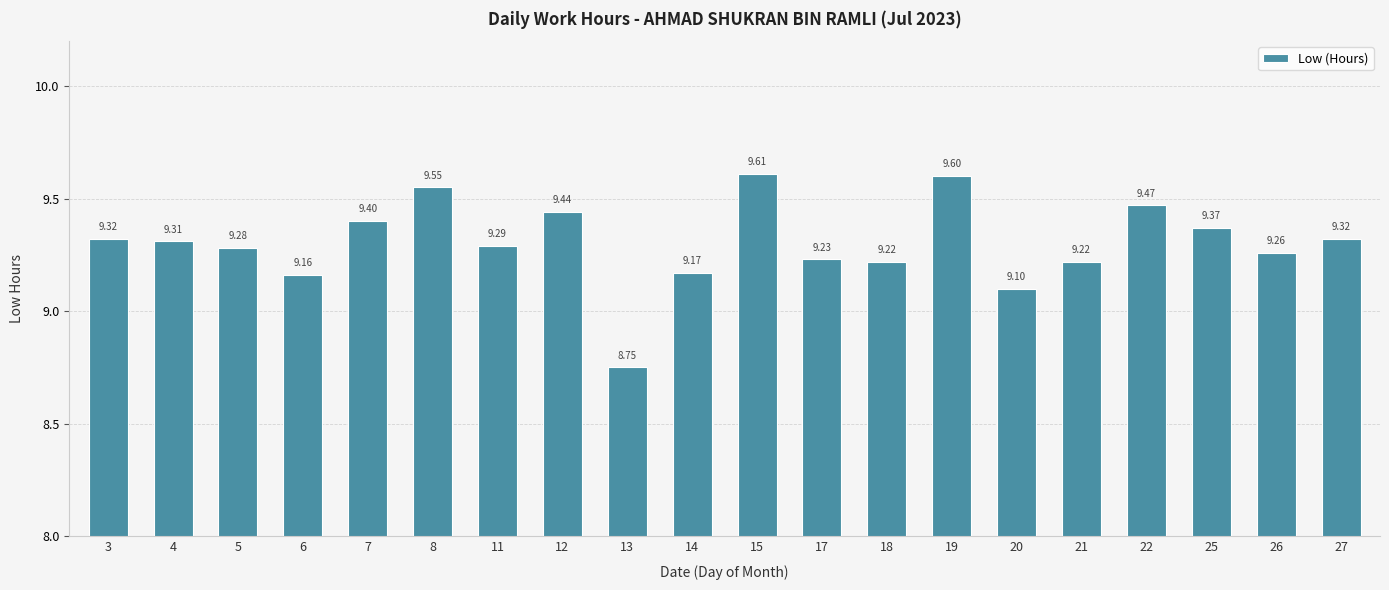

What is the difference between the maximum and minimum values?

0.9